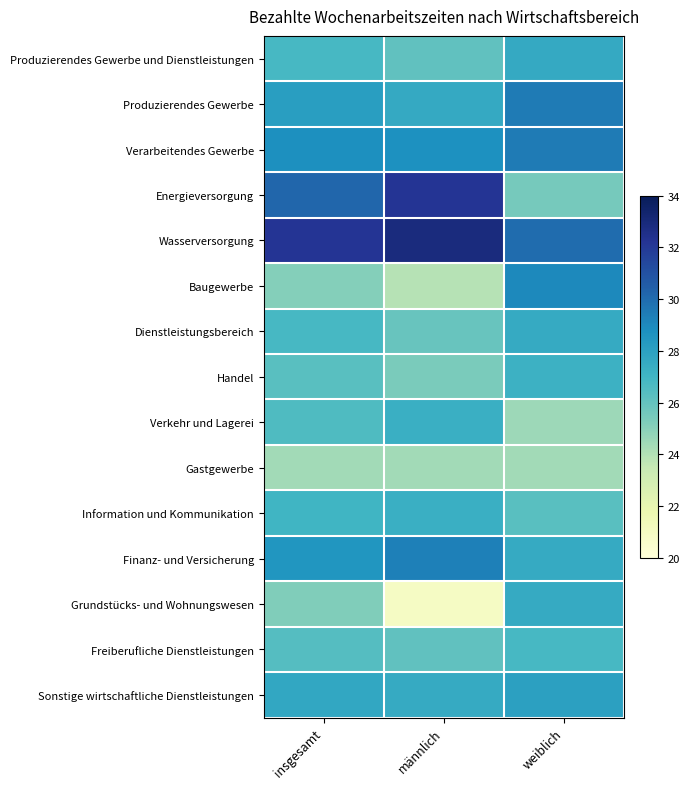

How many categories are shown in the chart?

3